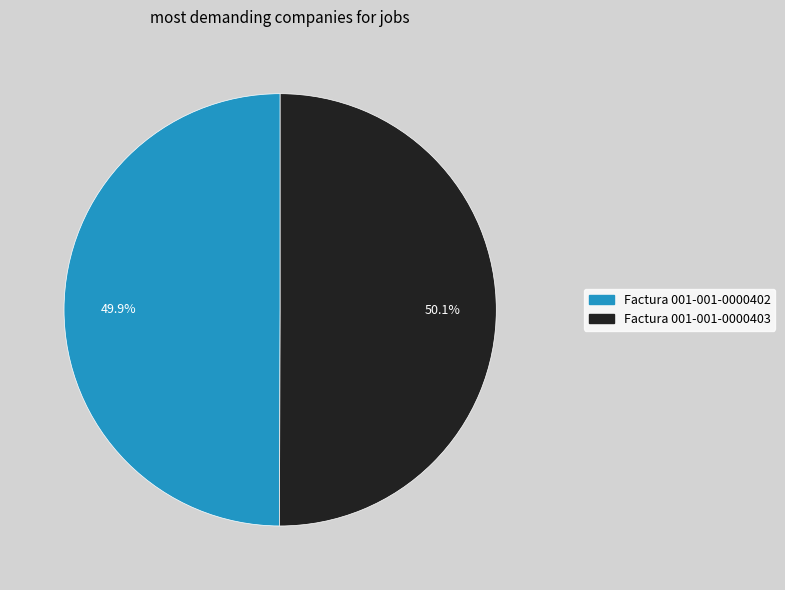

What is the ratio of the value at Factura 001-001-0000402 to the value at Factura 001-001-0000403?

1.0